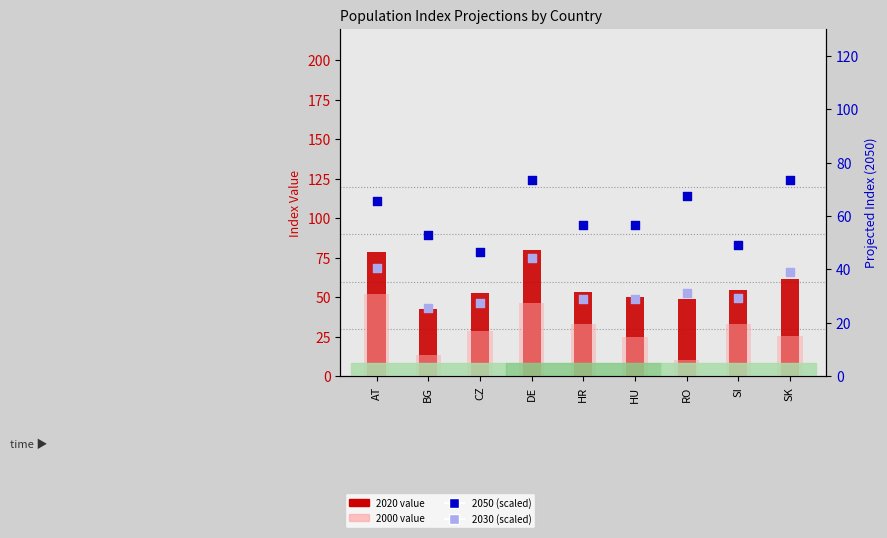

At which category is the sum across all series the highest?

DE